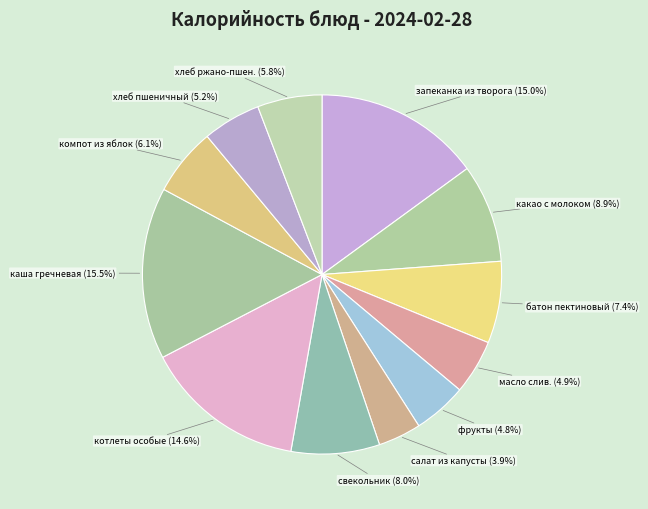

How many slices are in this pie chart?

12